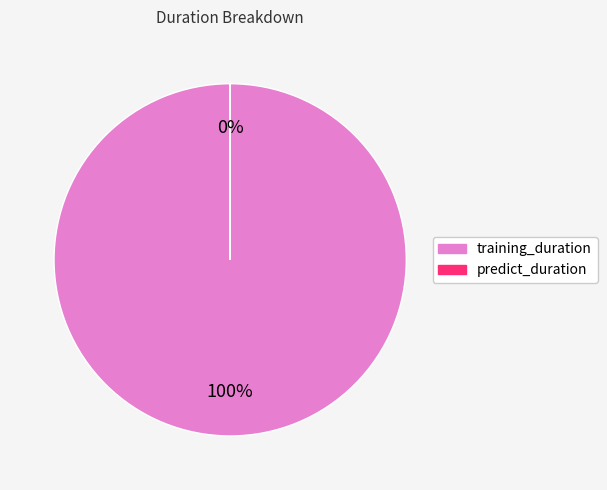

Which category has the smallest portion of the pie?

predict_duration